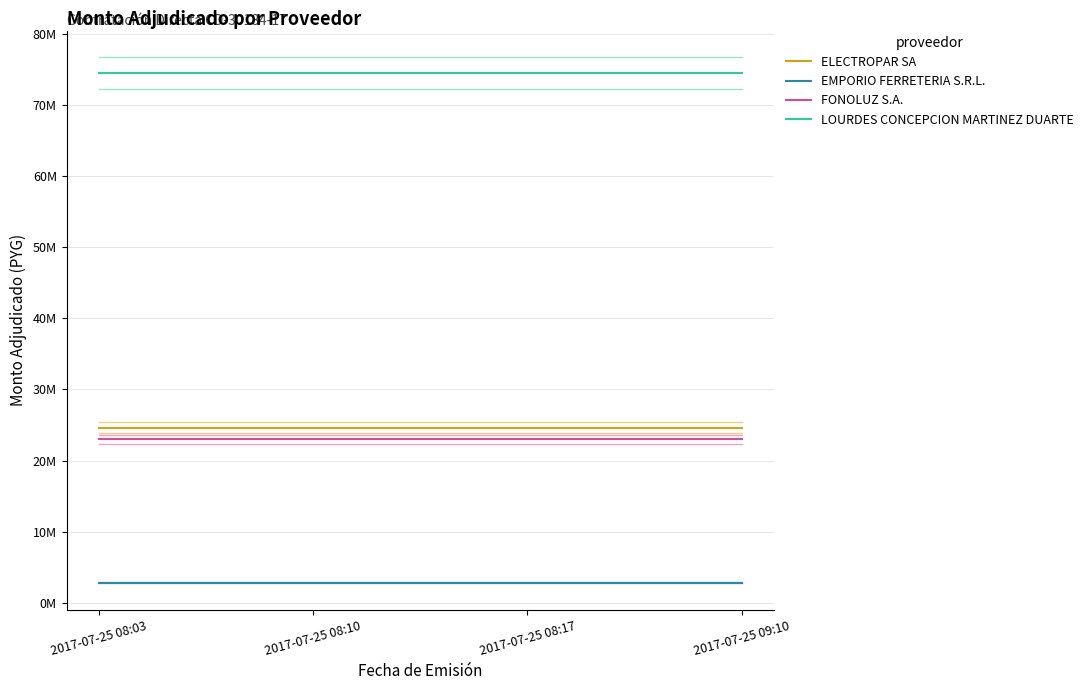

Rank the series by their maximum value, from lowest to highest.

EMPORIO FERRETERIA S.R.L., FONOLUZ S.A., ELECTROPAR SA, LOURDES CONCEPCION MARTINEZ DUARTE